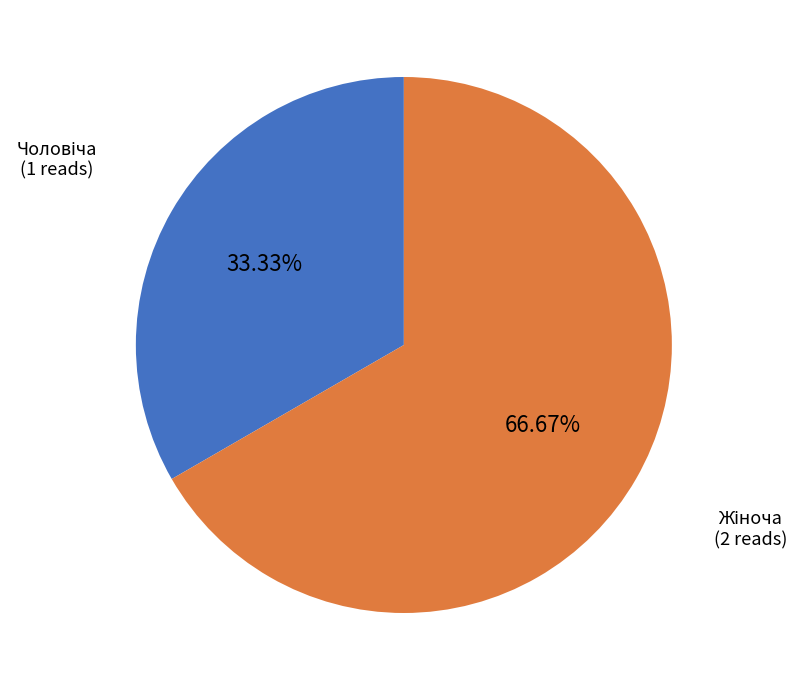

Is there a majority slice in this chart?

Yes